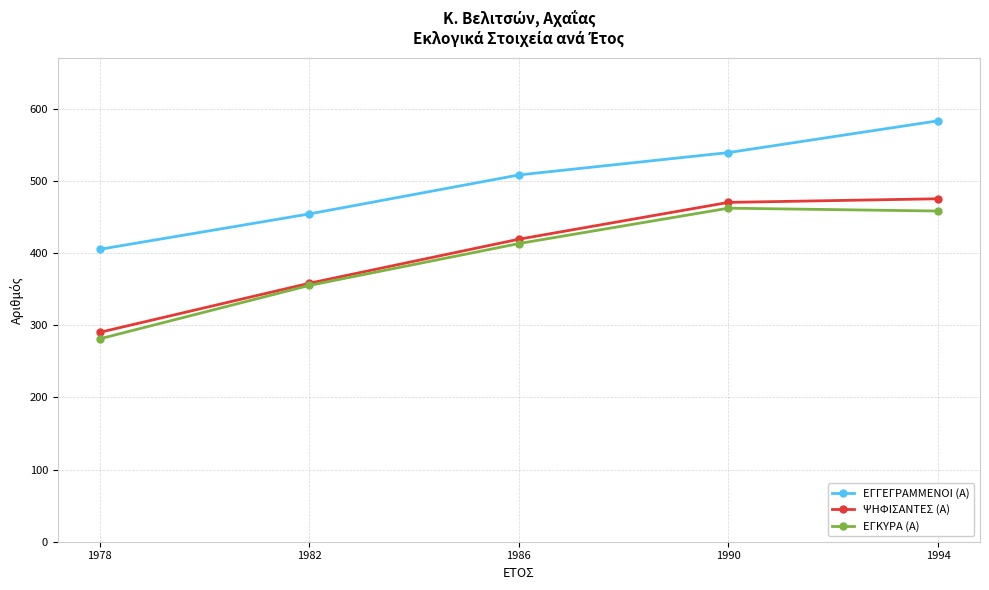

Reading right to left, transcribe all the data shown in this chart.

ΕΓΓΕΓΡΑΜΜΕΝΟΙ (Α): 1994=583	1990=539	1986=508	1982=454	1978=405
ΨΗΦΙΣΑΝΤΕΣ (Α): 1994=475	1990=470	1986=419	1982=358	1978=290
ΕΓΚΥΡΑ (Α): 1994=458	1990=462	1986=413	1982=355	1978=281